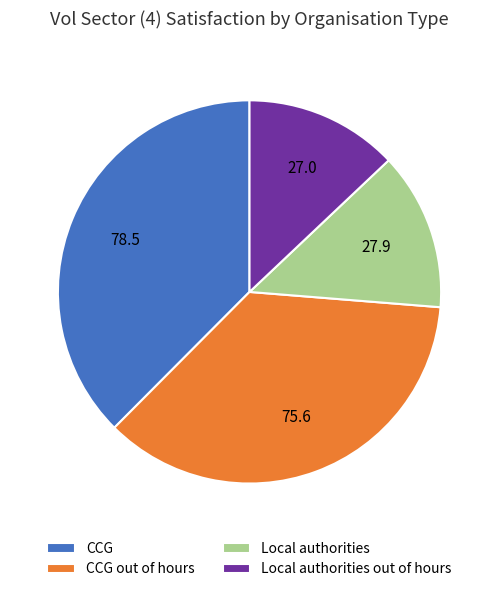

Between Local authorities out of hours and CCG, which is larger?

CCG